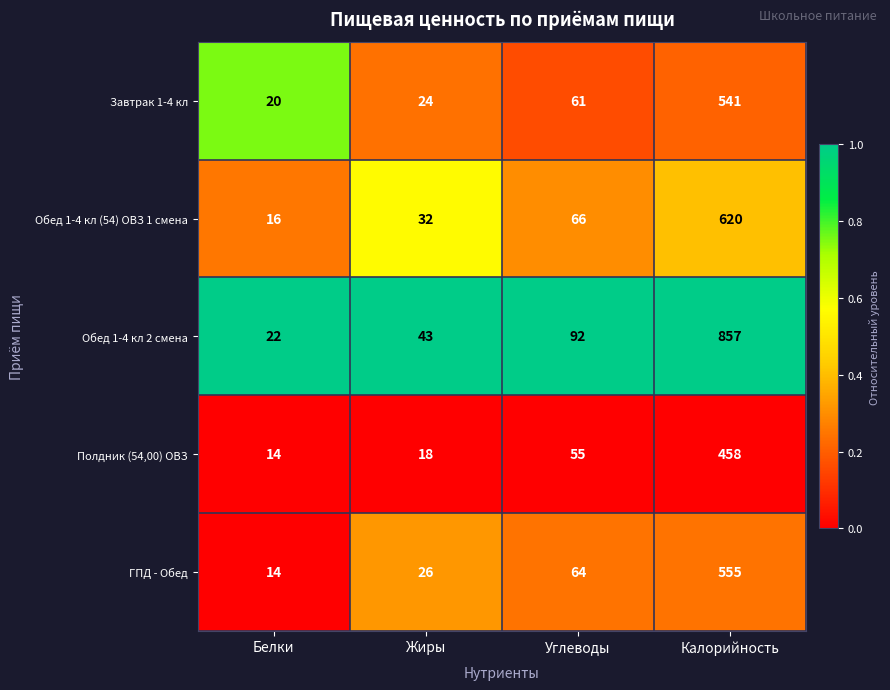

What is the difference between the maximum and second lowest values in the Обед 1-4 кл (54) ОВЗ 1 смена series?

588